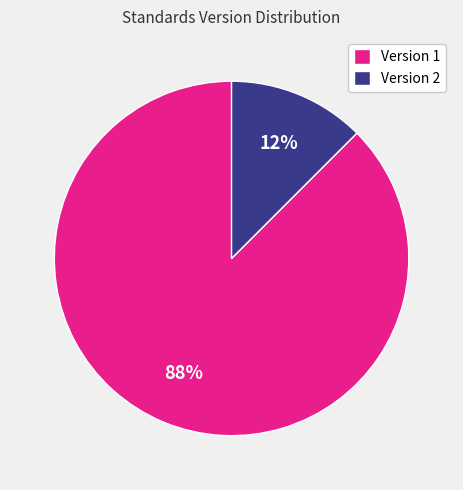

Do Version 2 and Version 1 together represent more than half of the pie?

Yes